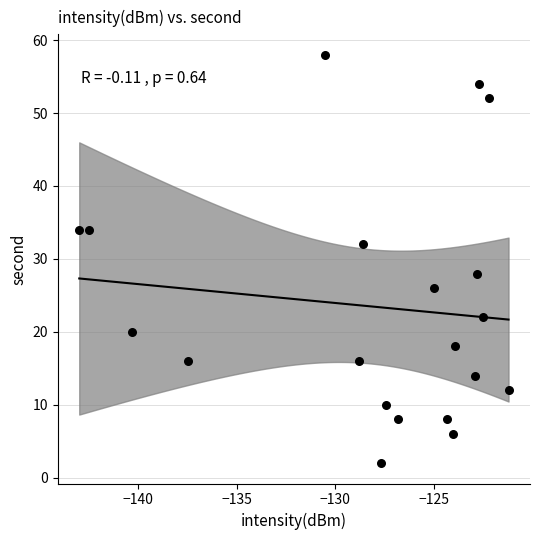

What is the range of Y values (max minus min)?

56